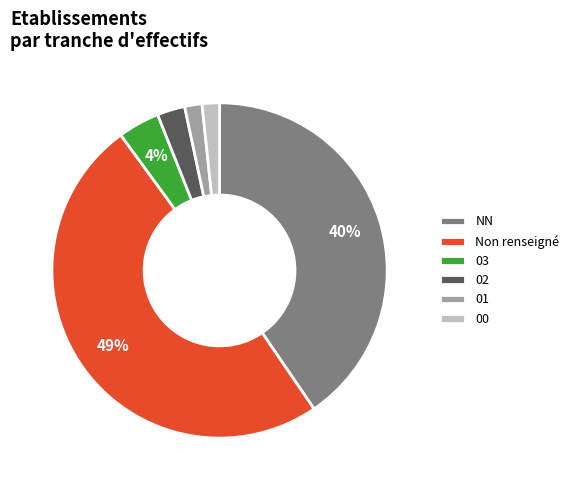

To the nearest percent, what percentage of the pie is NN?

40%